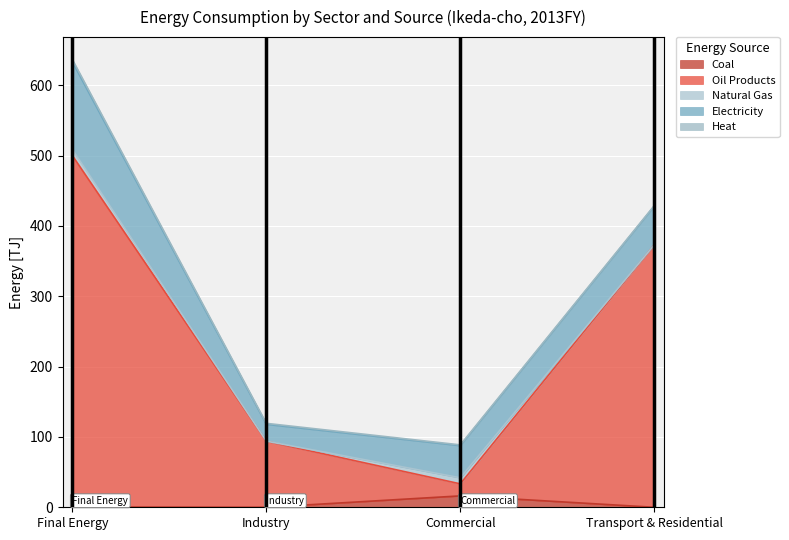

Does the chart display data point markers on the line(s)?

No